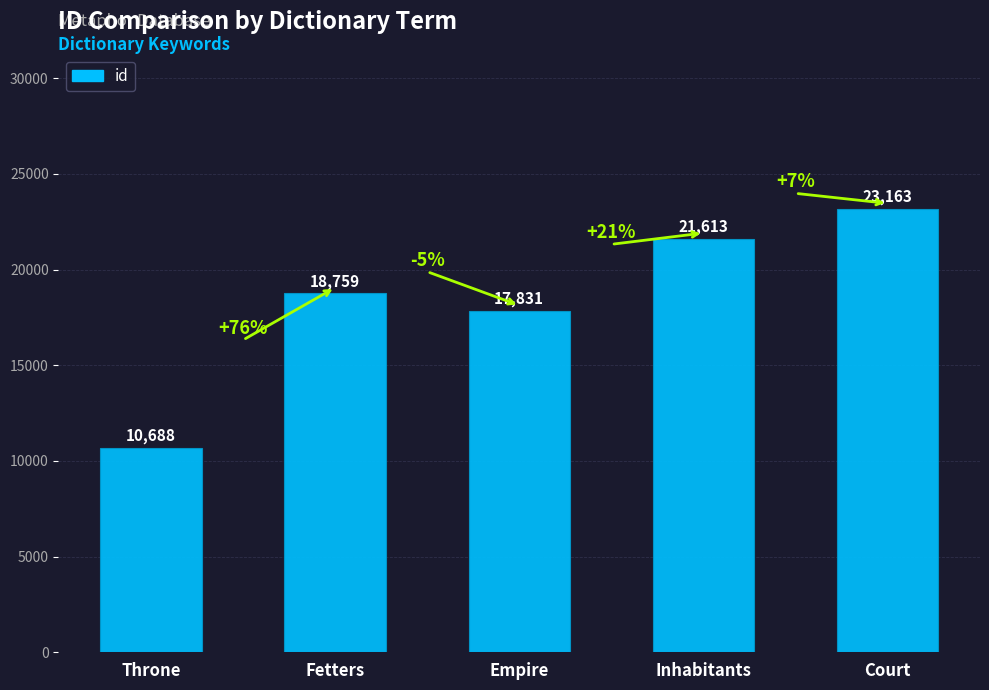

Is it true that the value at Empire is 17831?

True